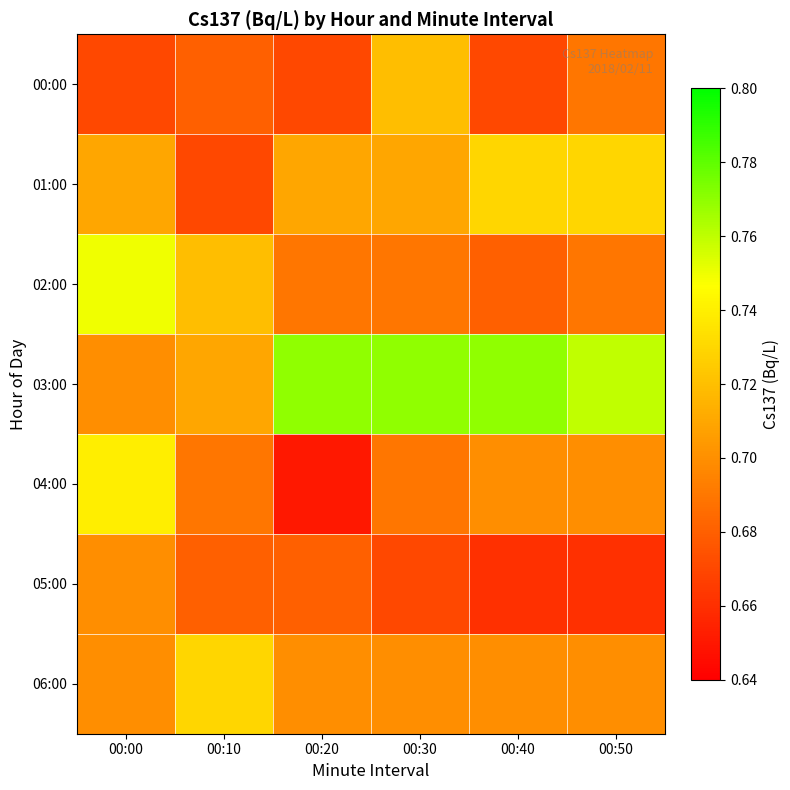

Which series has the largest total across all categories?

03:00